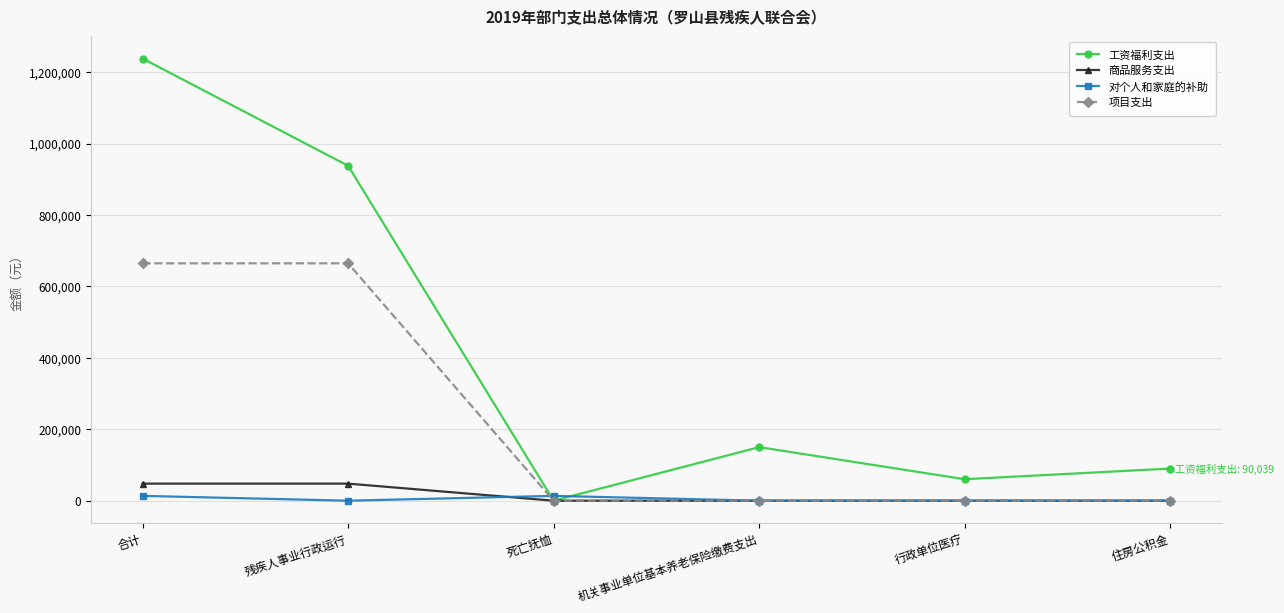

In 工资福利支出, how many points are higher than both neighbors (excluding endpoints)?

1